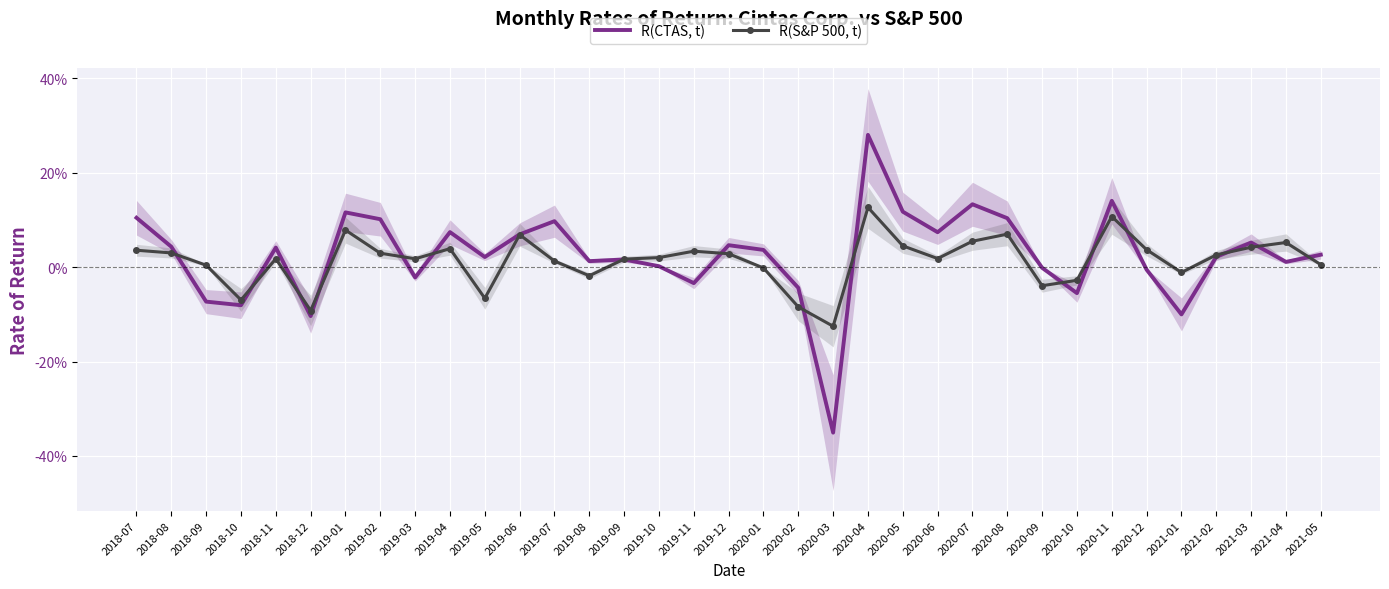

How many values in R(CTAS, t) are above zero?

24